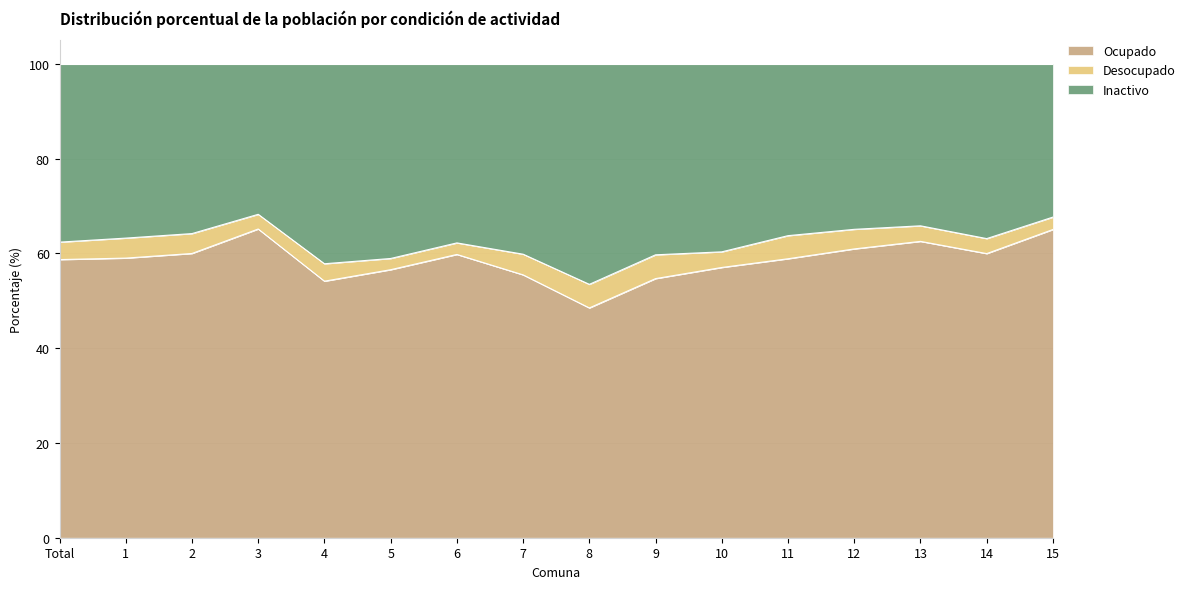

What are all the series names shown in the legend?

Ocupado, Desocupado, Inactivo